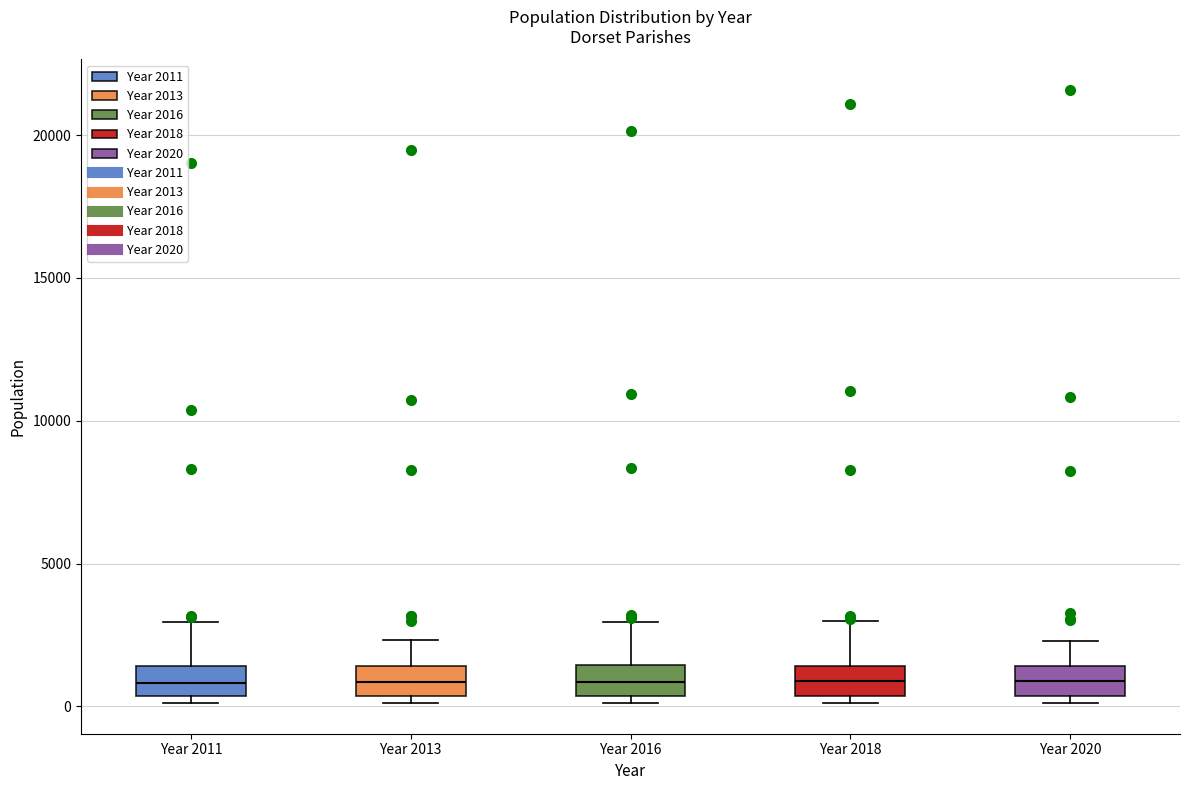

Where does the upper whisker of the box for Year 2013 end on the y-axis? The values are not printed on the chart, so give them approximately, as read against the axis.

2500